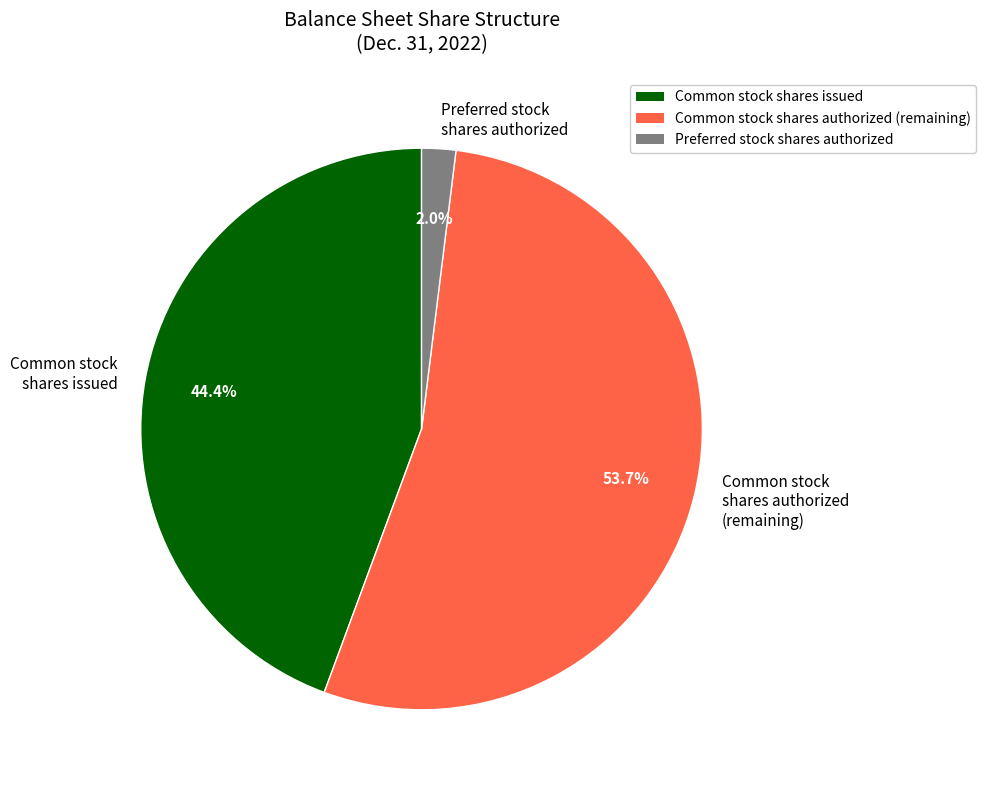

Is the sum of Preferred stock shares authorized and Common stock shares authorized greater than half?

Yes